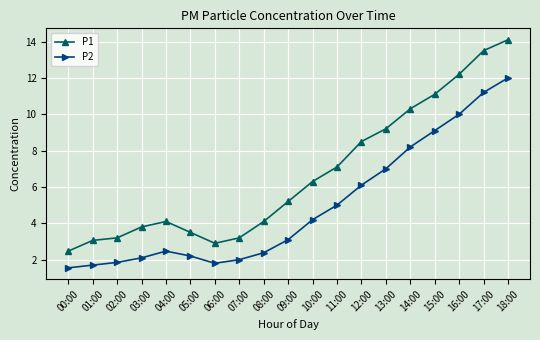

How many values in the P1 series are below 5?

9